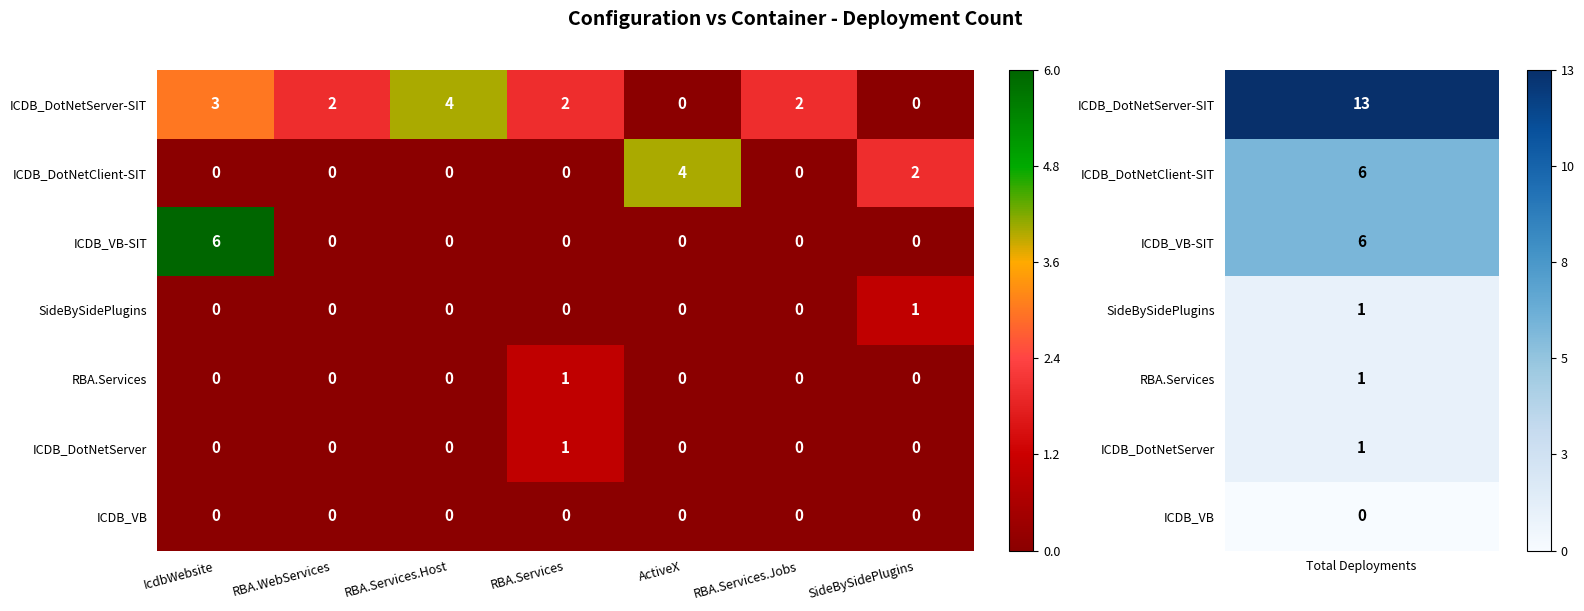

Is it true that ICDB_DotNetServer-SIT equals 4 at RBA.Services.Host?

True